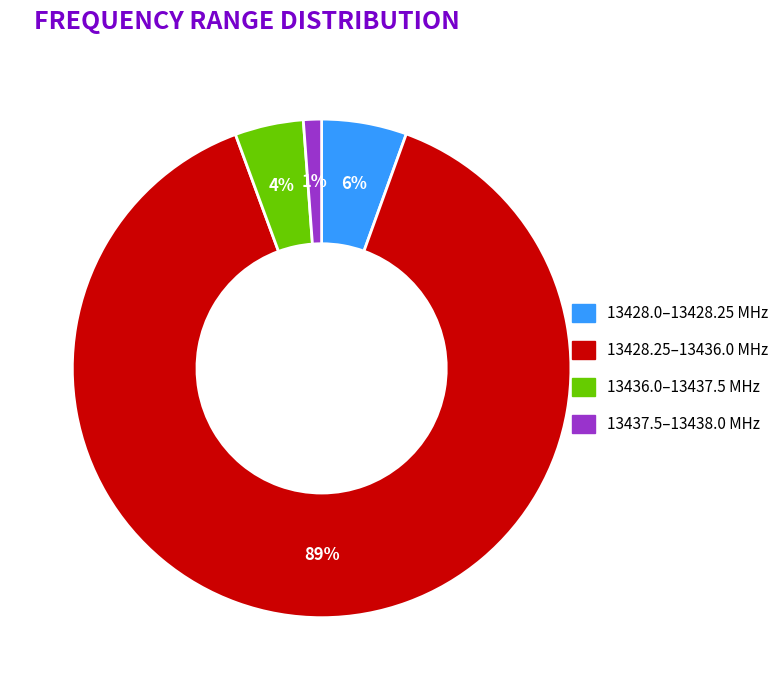

Is there any slice that represents more than half of the pie?

Yes